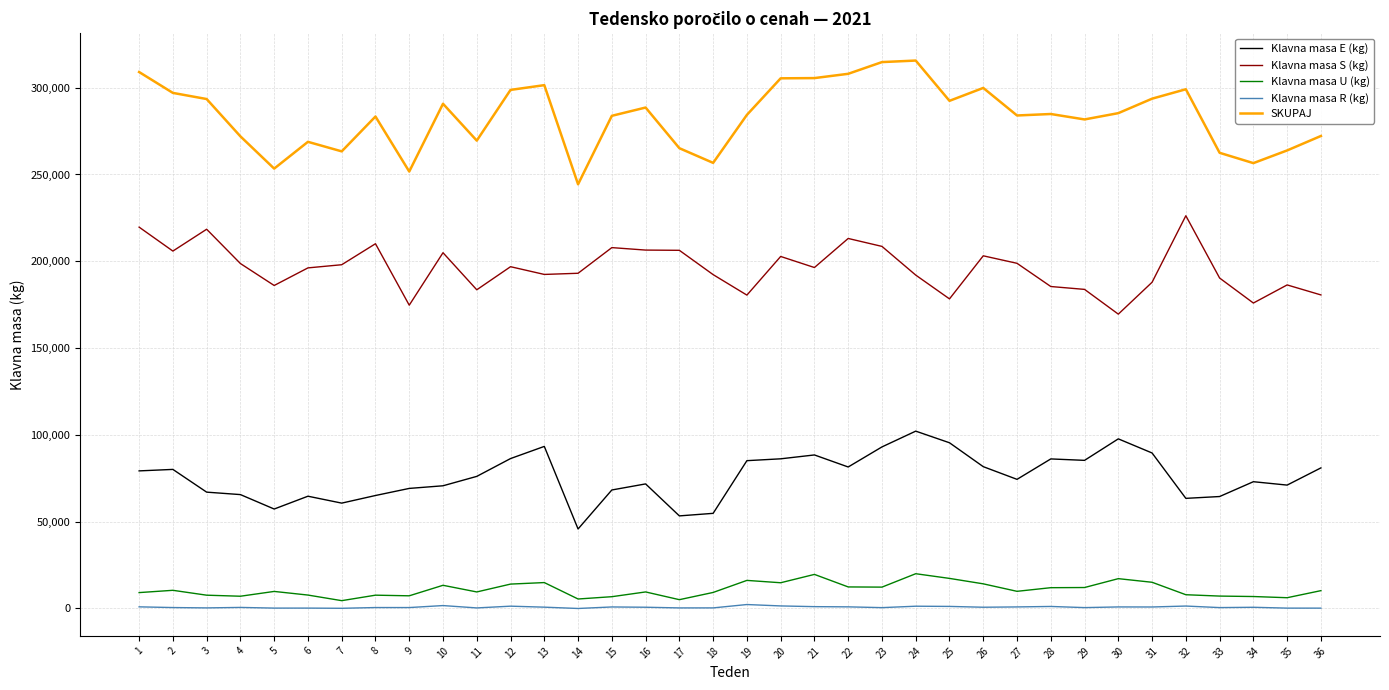

True or false: Klavna masa E (kg) and Klavna masa R (kg) cross at least once.

False